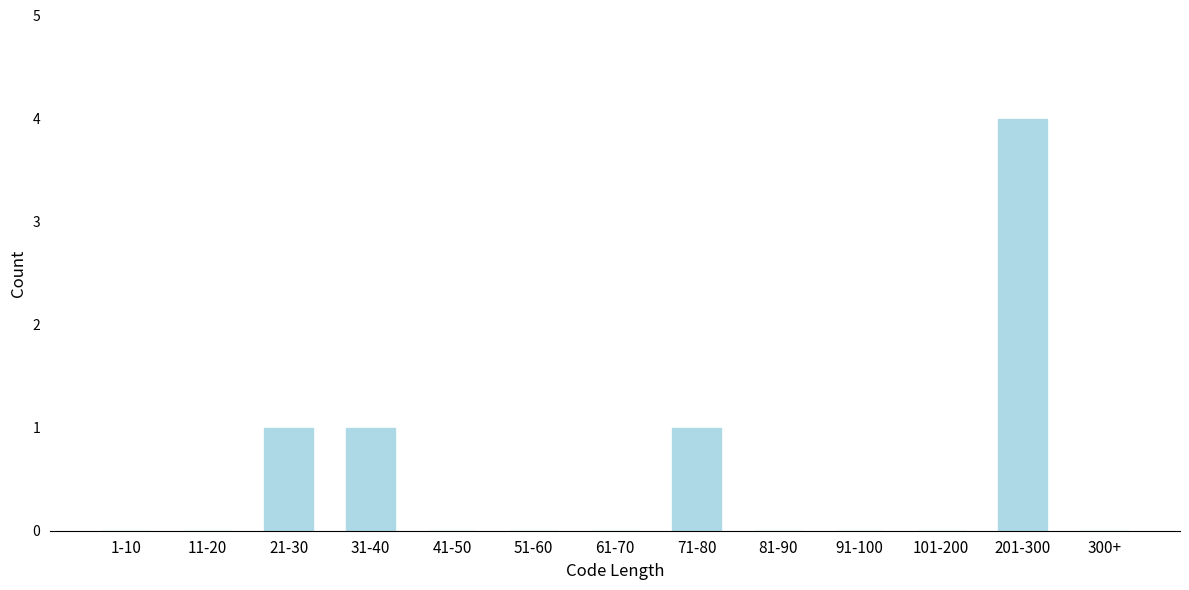

Reading left to right, extract all data points from this chart.

1-10=0	11-20=0	21-30=1	31-40=1	41-50=0	51-60=0	61-70=0	71-80=1	81-90=0	91-100=0	101-200=0	201-300=4	300+=0